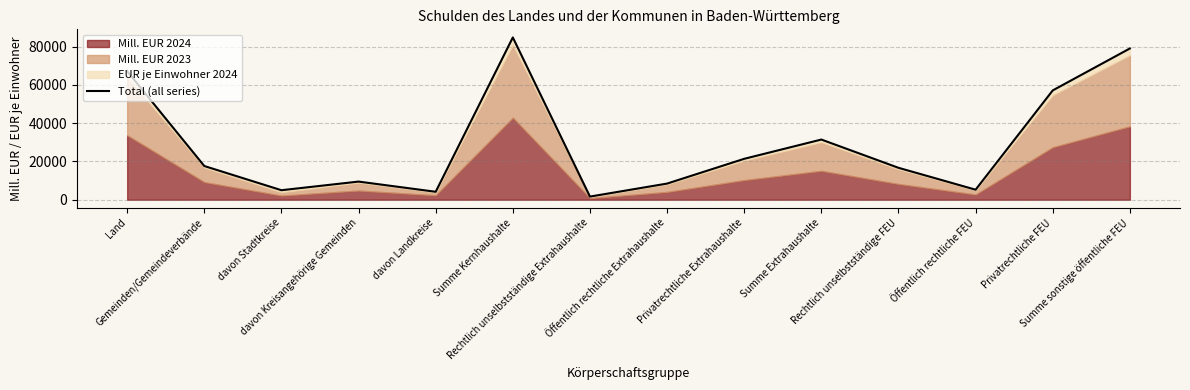

What is the label of the 14th point from the right?

Land